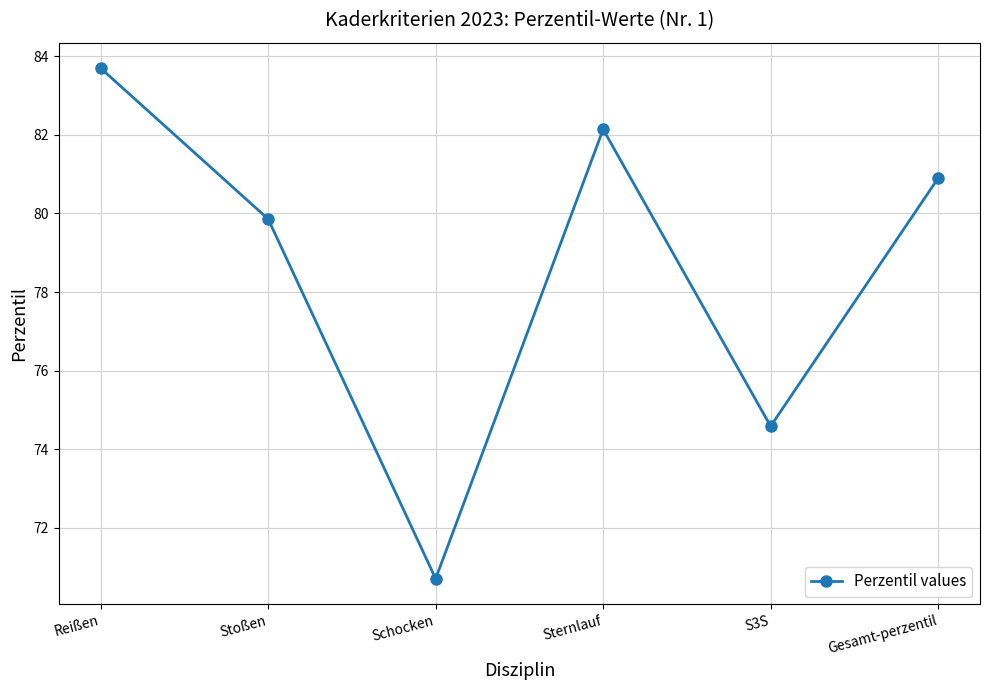

How many interior local peaks (higher than both neighbors) does the data have?

1